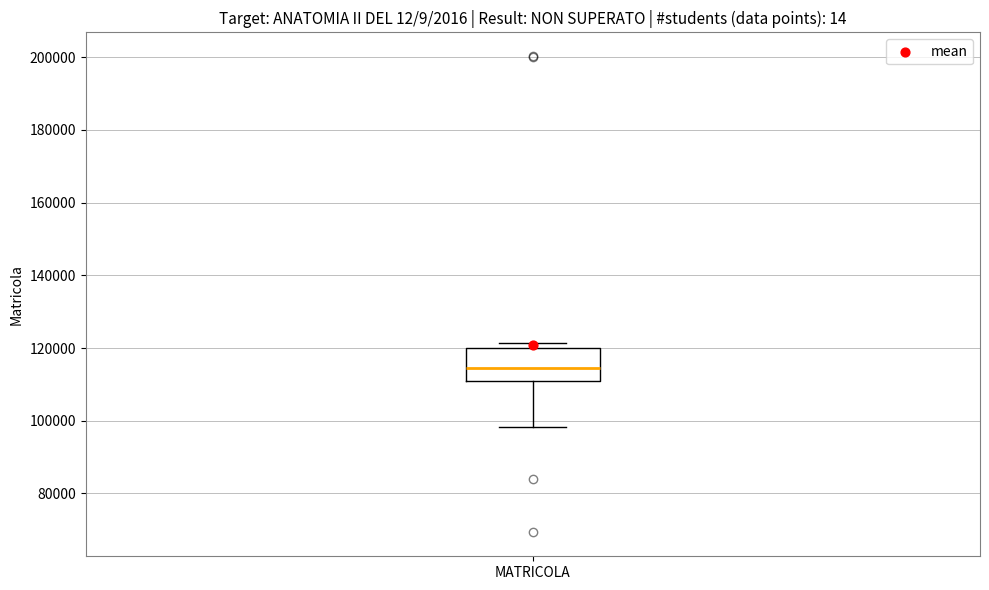

Transcribe this box plot: give where the median line is, the range the box spans, and where the two whiskers end, as read against the y-axis. The values are not printed on the chart, so give them approximately, as read against the axis.

median 114000, box 110000 to 120000, whiskers 98000 to 122000